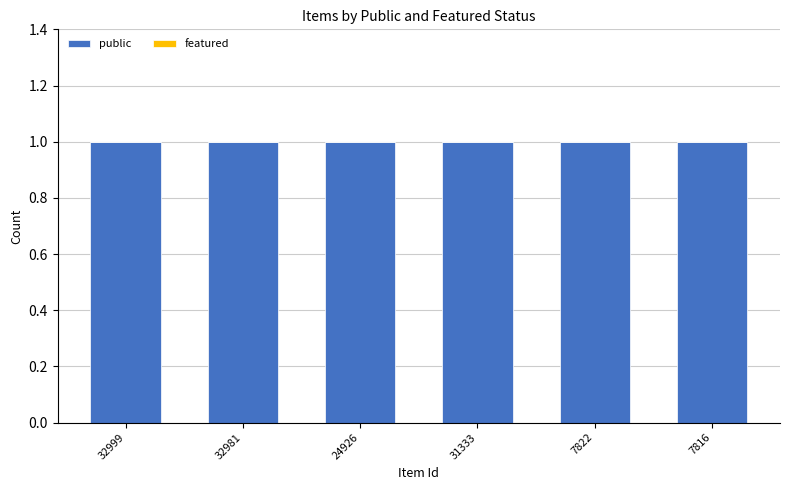

What position from the left is 32981?

2